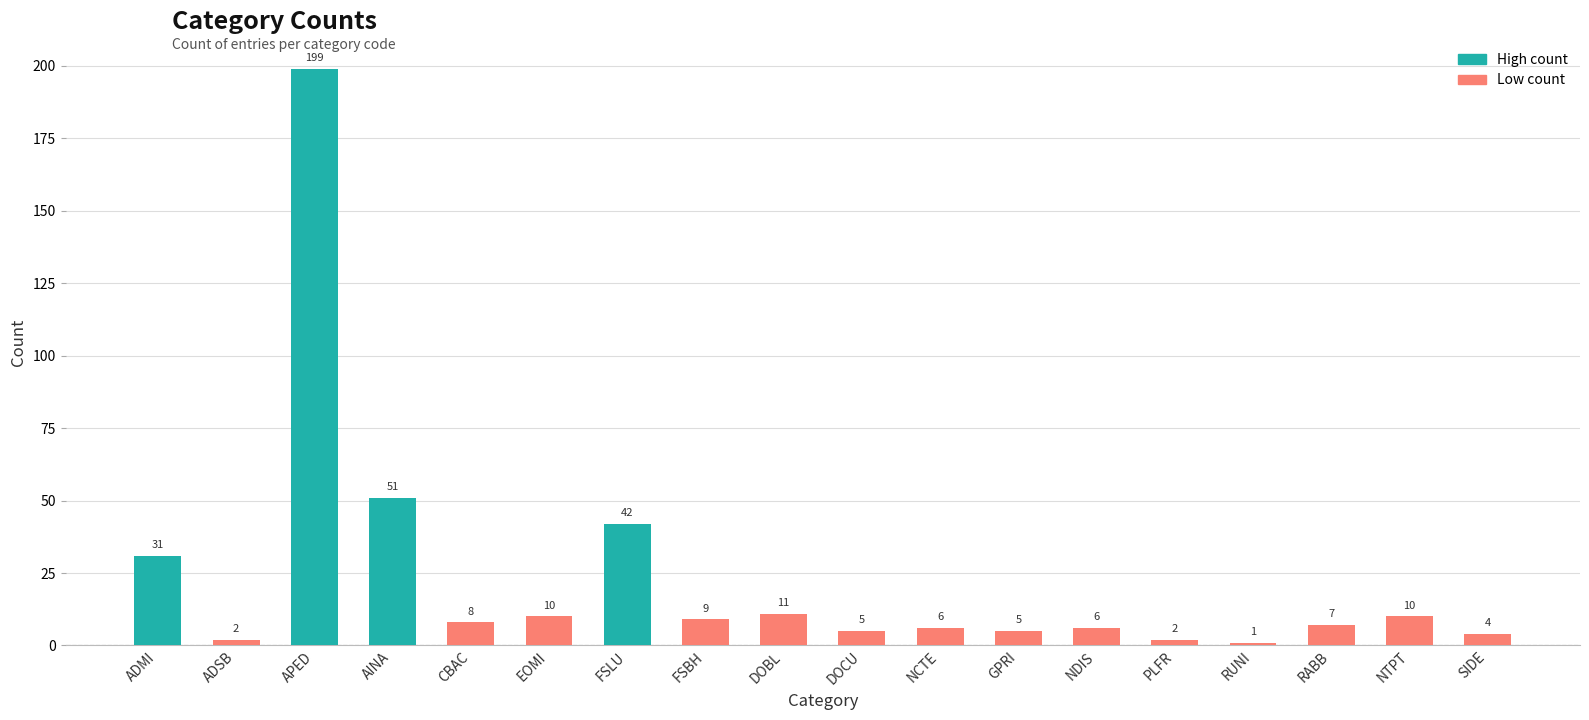

Reading right to left, list all the values displayed in this chart.

SIDE=4	NTPT=10	RABB=7	RUNI=1	PLFR=2	NDIS=6	GPRI=5	NCTE=6	DOCU=5	DOBL=11	FSBH=9	FSLU=42	EOMI=10	CBAC=8	AINA=51	APED=199	ADSB=2	ADMI=31